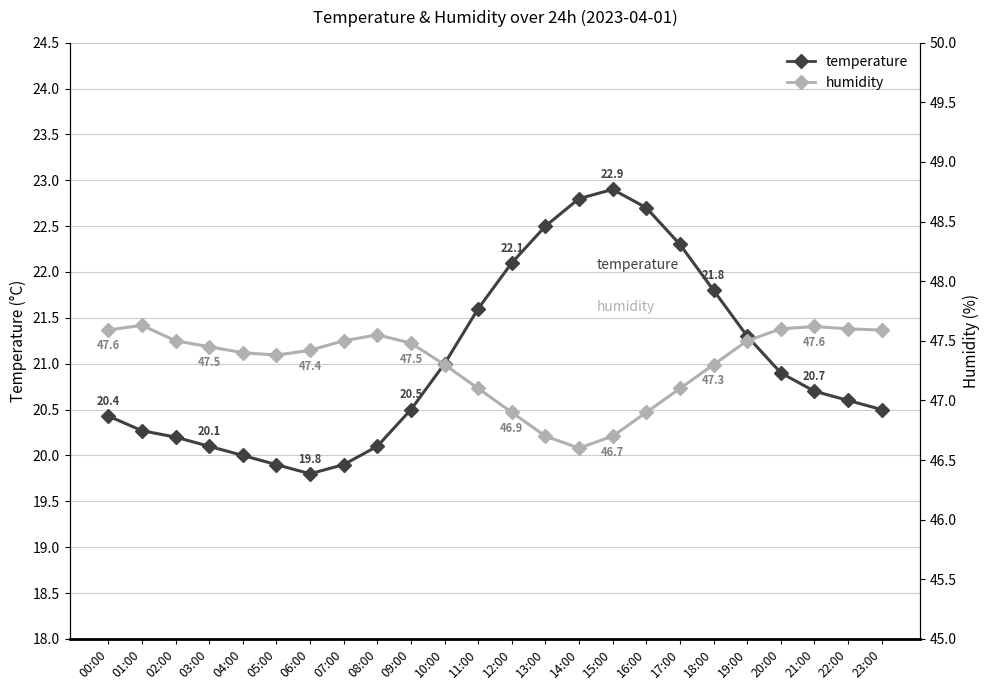

Between 00:00 and 03:00, which series saw the biggest shift?

temperature